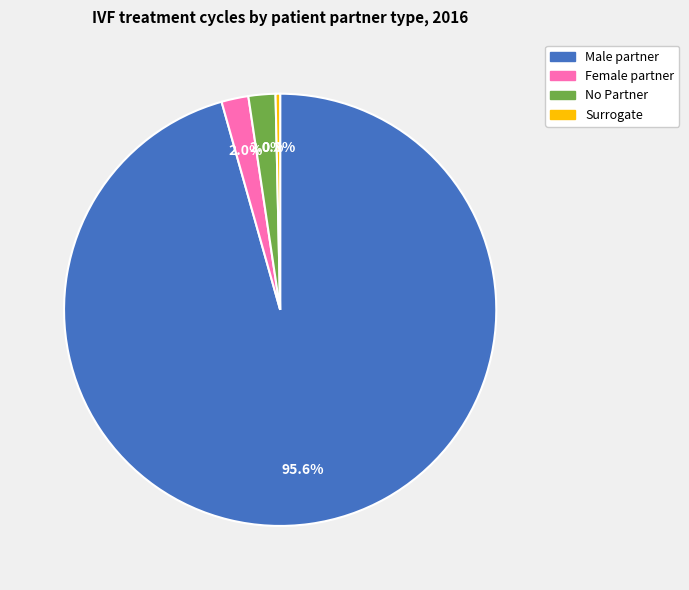

Count the number of slices in the pie.

4